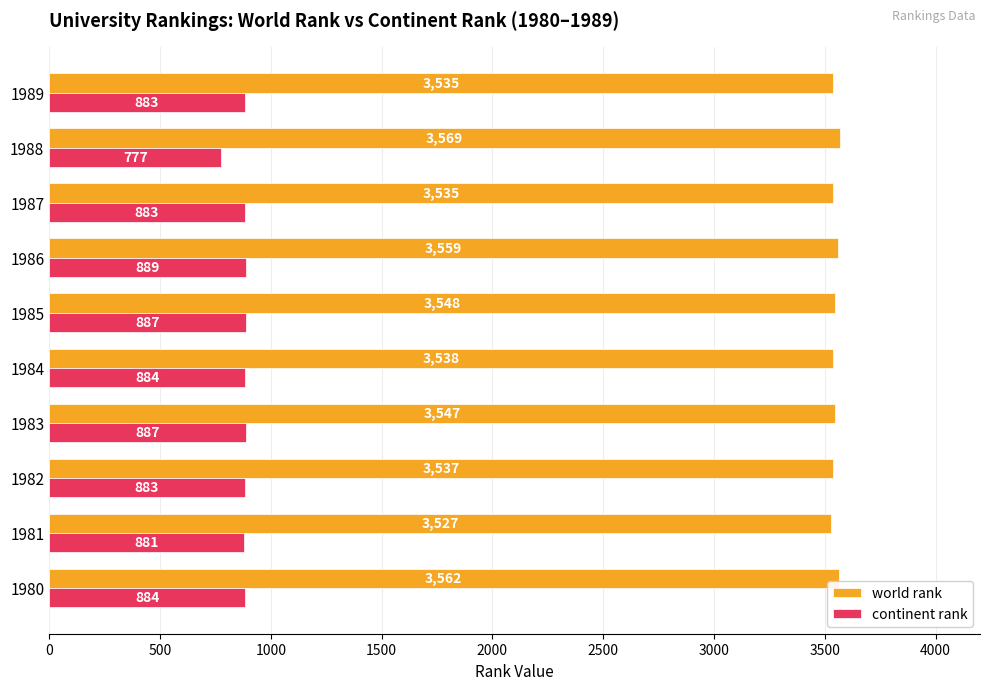

What is the spread (max minus min) of values at 1986?

2670